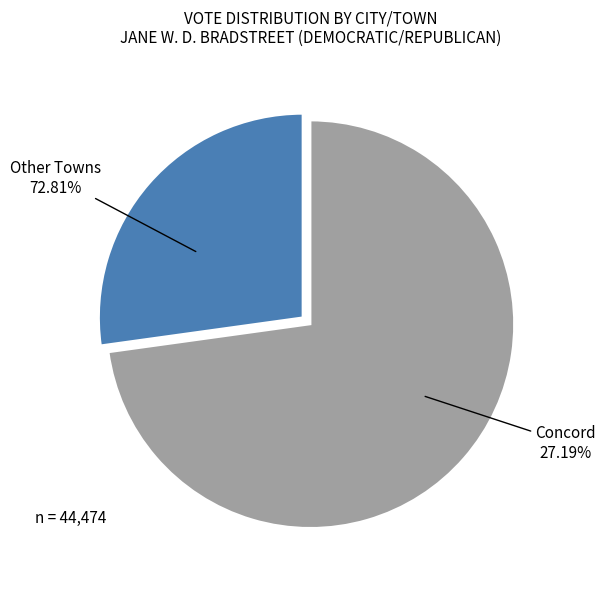

What is the largest slice in the pie chart?

Concord